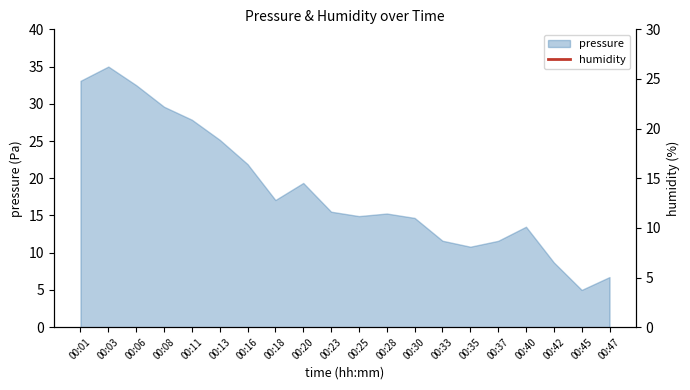

At which label is pressure closest to 20?

00:20